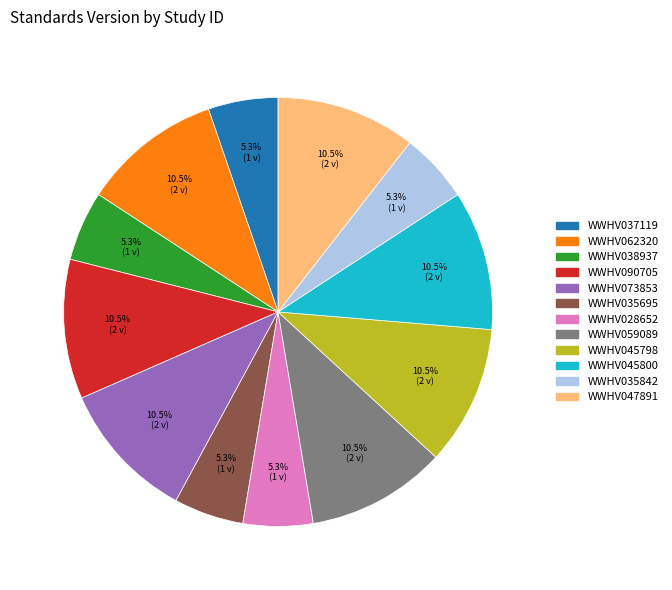

What portion of the pie excludes WWHV037119?

94.7%